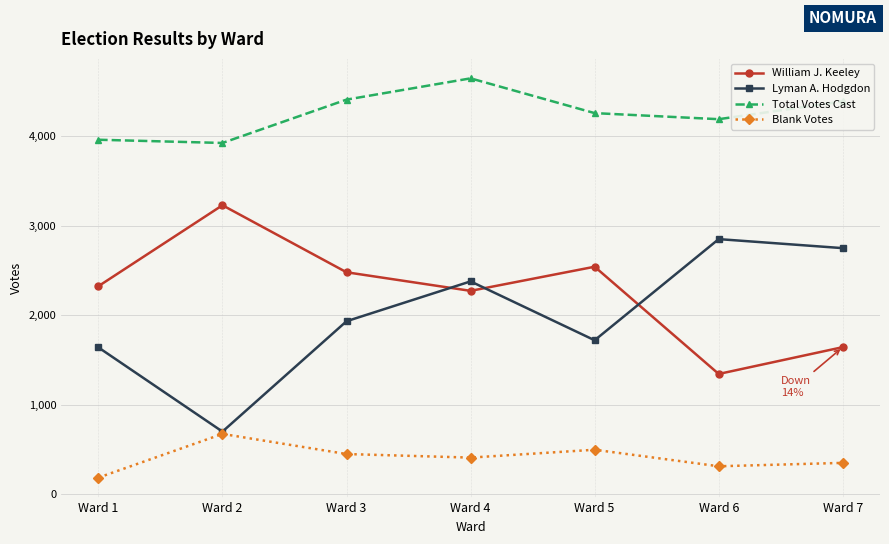

How many interior local valleys does the Lyman A. Hodgdon series have?

2